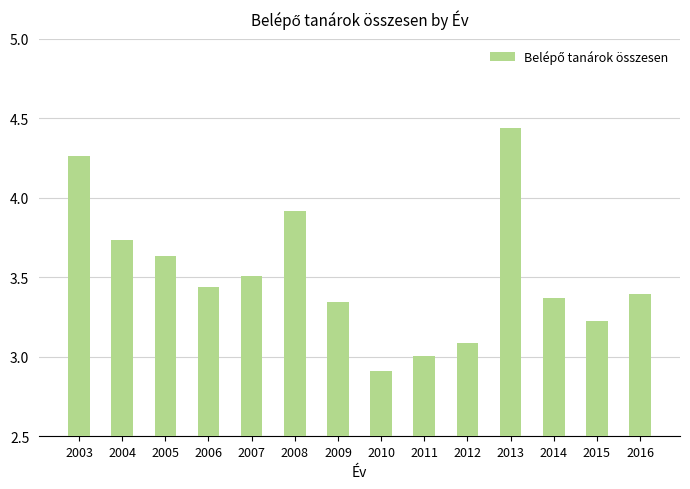

List the labels in order of value, smallest first.

2010, 2011, 2012, 2015, 2009, 2014, 2016, 2006, 2007, 2005, 2004, 2008, 2003, 2013